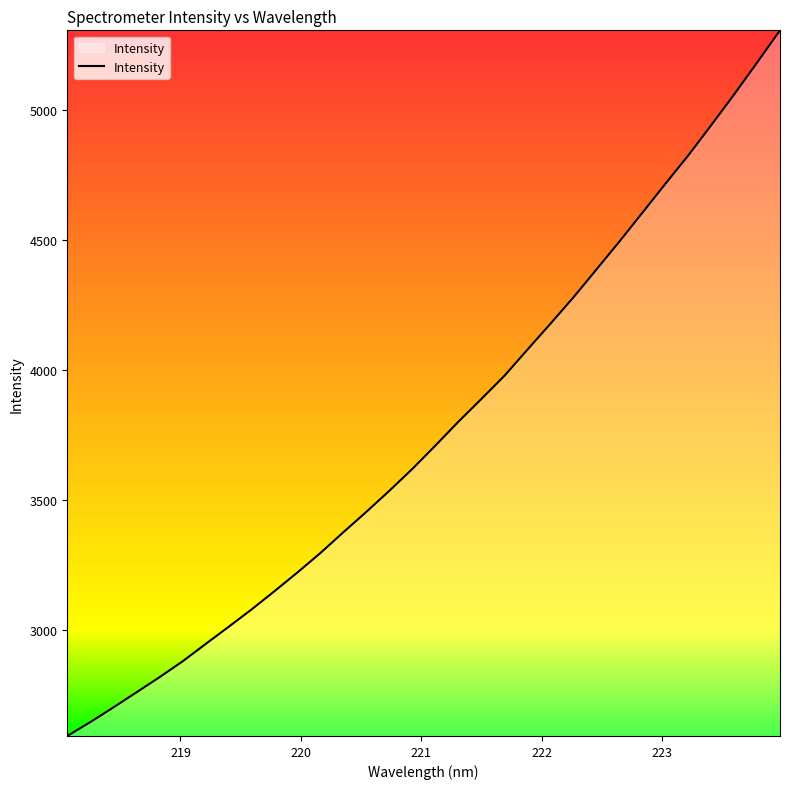

What is the maximum value shown in the chart?

5306.9